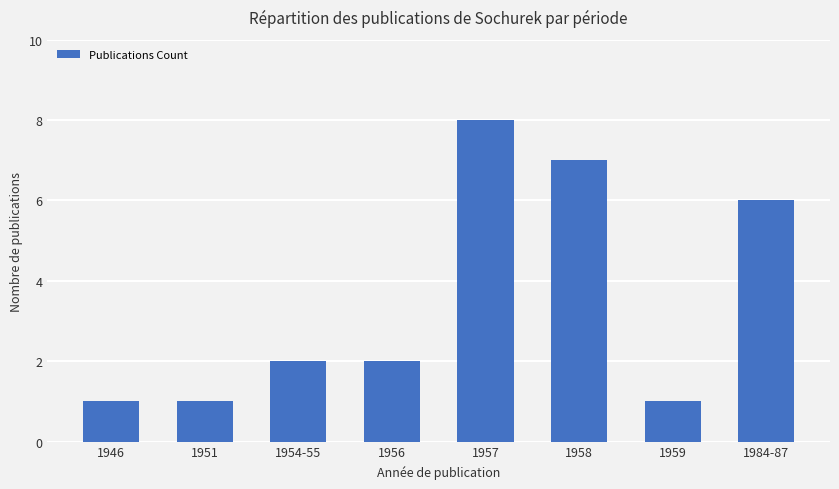

The chart shows a value of 1 at 1959. True or false?

True